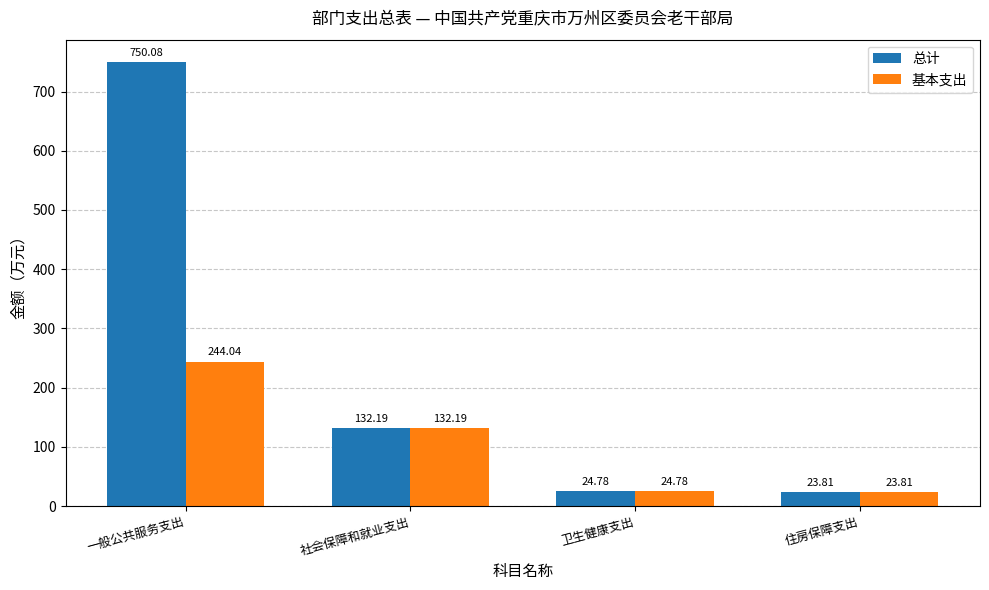

What are all the series names shown in the legend?

总计, 基本支出